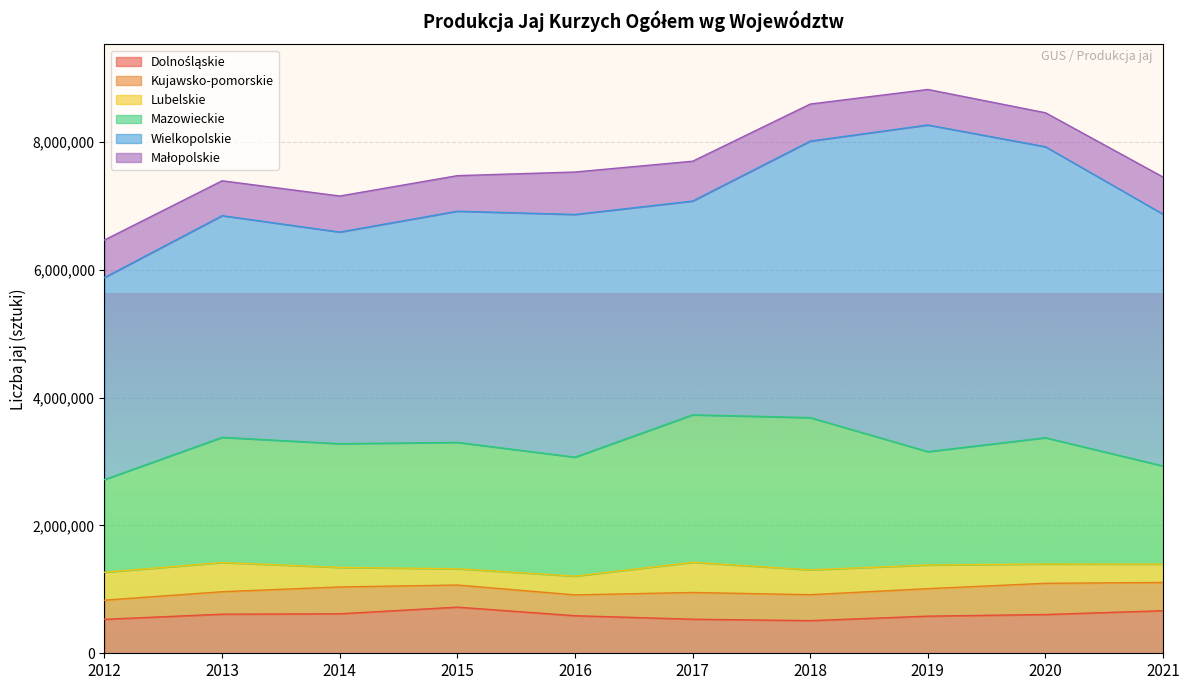

At which category does Lubelskie reach its first local peak?

2013